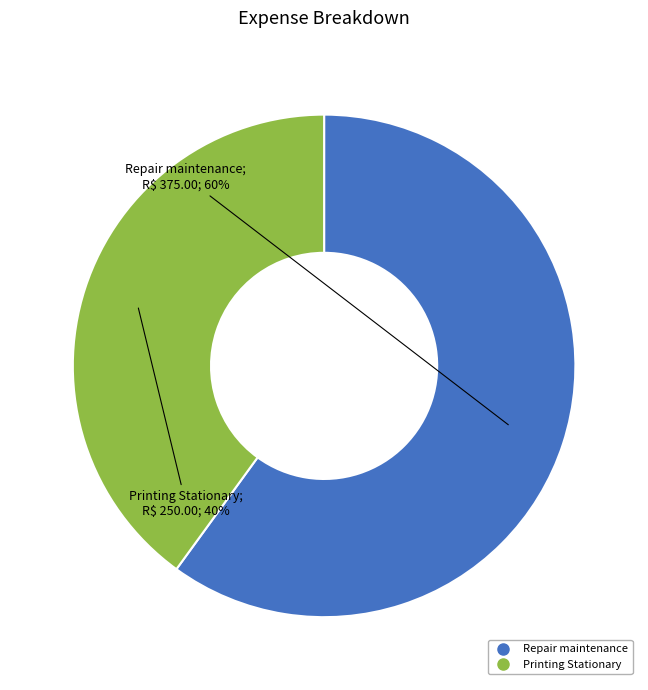

Which category accounts for the majority?

Repair maintenance